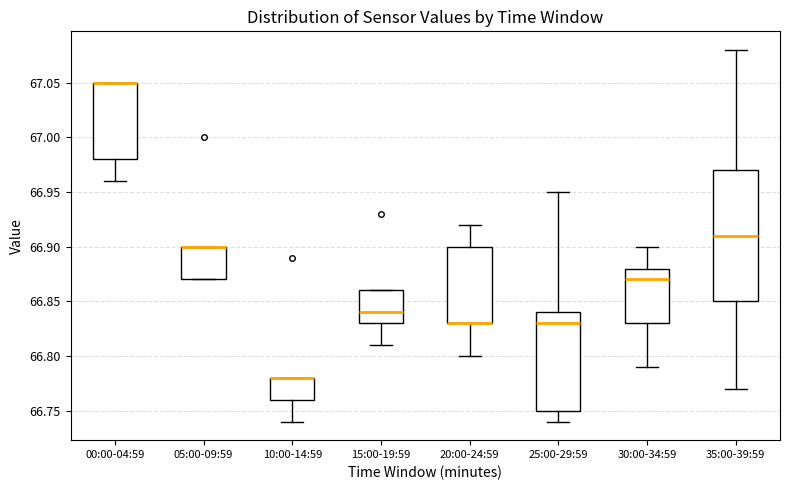

Reading left to right, transcribe this box plot: for each box, give where its median line is, the range the box spans, and where its two whiskers end, as read against the y-axis. The values are not printed on the chart, so give them approximately, as read against the axis.

00:00-04:59: median 67.05 (drawn on the box's upper edge), box 66.98 to 67.05, whiskers 66.96 to 67.05
05:00-09:59: median 66.90 (drawn on the box's upper edge), box 66.87 to 66.90, whiskers 66.87 to 66.90
10:00-14:59: median 66.78 (drawn on the box's upper edge), box 66.76 to 66.78, whiskers 66.74 to 66.78
15:00-19:59: median 66.84, box 66.83 to 66.86, whiskers 66.81 to 66.86
20:00-24:59: median 66.83 (drawn on the box's lower edge), box 66.83 to 66.90, whiskers 66.80 to 66.92
25:00-29:59: median 66.83, box 66.75 to 66.84, whiskers 66.74 to 66.95
30:00-34:59: median 66.87, box 66.83 to 66.88, whiskers 66.79 to 66.90
35:00-39:59: median 66.91, box 66.85 to 66.97, whiskers 66.77 to 67.08